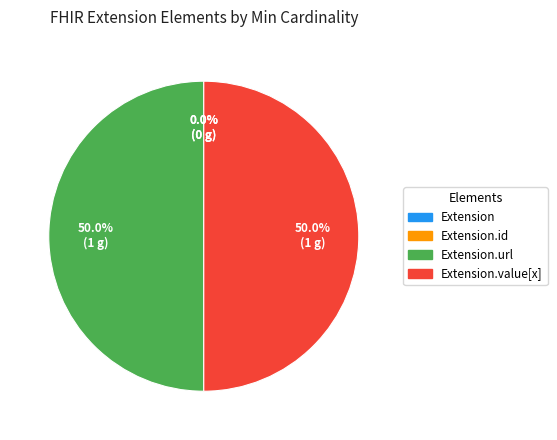

True or false: Extension.id accounts for 0% of the total.

True